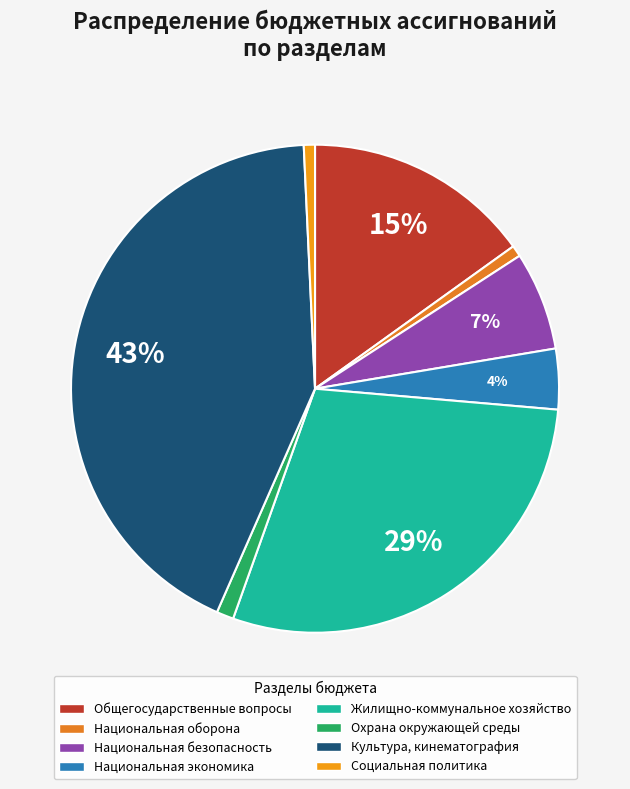

How many slices are in this pie chart?

8